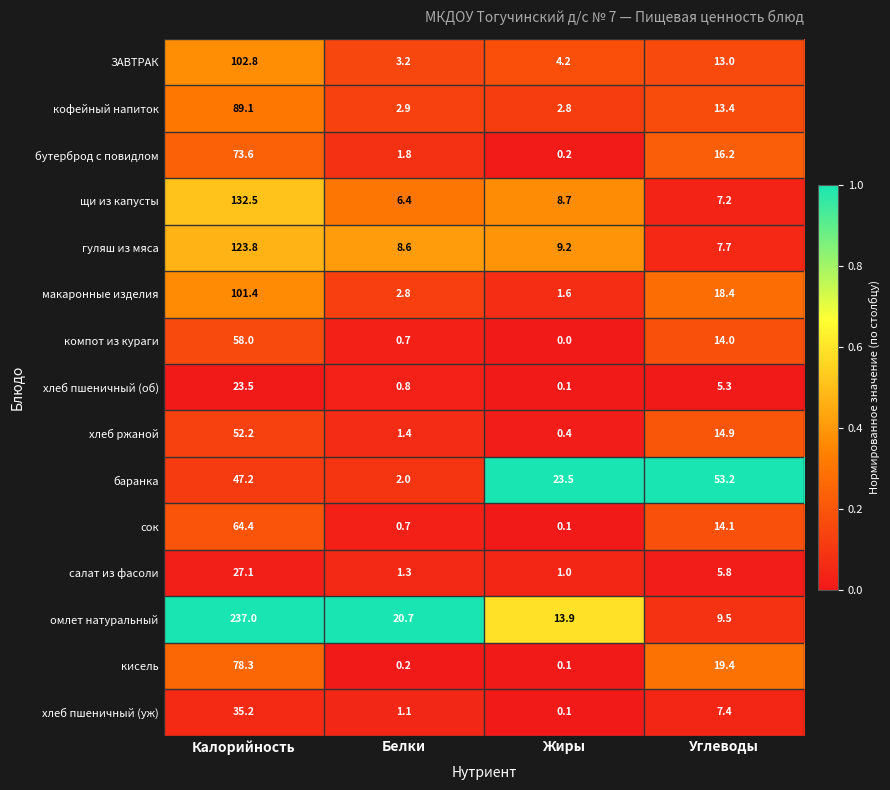

How many series are shown in this chart?

15